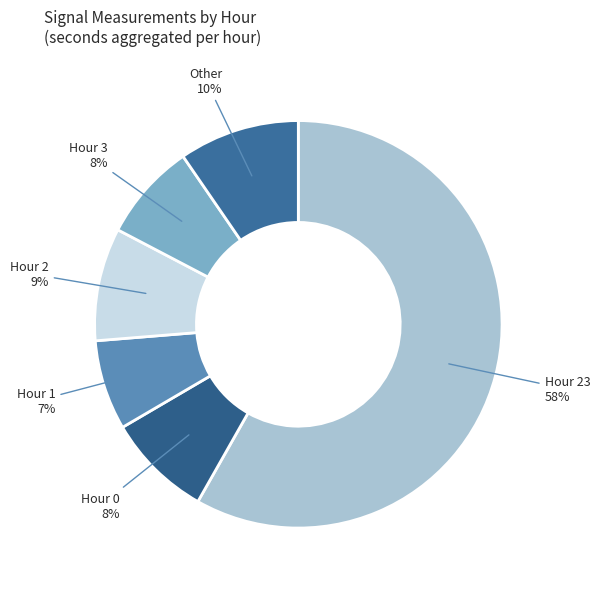

Is there a majority slice in this chart?

Yes